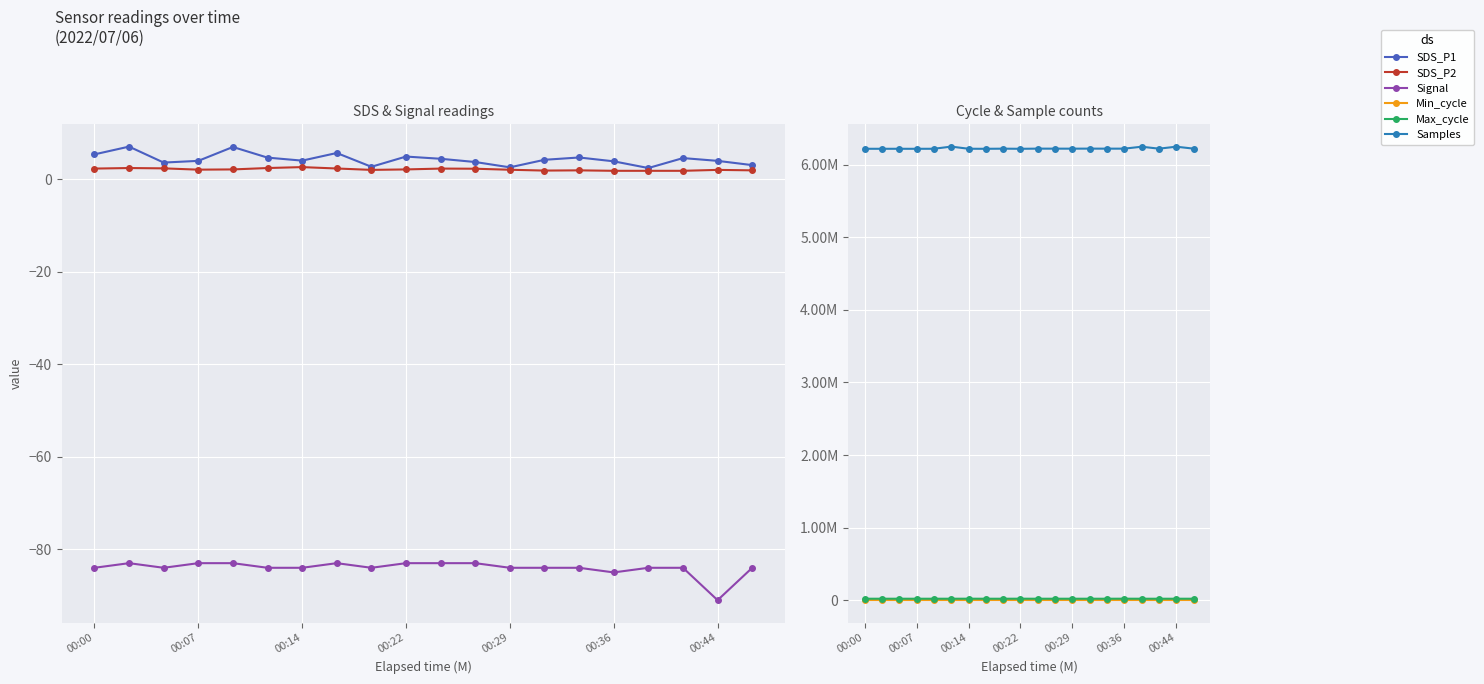

Reading left to right, what are all the values shown in this chart?

SDS_P1: 5.3	7.0	3.6	4.0	7.0	4.7	4.0	5.7	2.7	4.9	4.4	3.7	2.5	4.2	4.7	3.9	2.4	4.5	4.0	3.0
SDS_P2: 2.3	2.4	2.3	2.0	2.1	2.4	2.6	2.3	2.0	2.1	2.3	2.2	2.0	1.9	1.9	1.8	1.8	1.8	2.0	1.9
Signal: -84.0	-83.0	-84.0	-83.0	-83.0	-84.0	-84.0	-83.0	-84.0	-83.0	-83.0	-83.0	-84.0	-84.0	-84.0	-85.0	-84.0	-84.0	-91.0	-84.0
Min_cycle: 23.0	23.0	23.0	23.0	23.0	23.0	23.0	23.0	23.0	23.0	23.0	23.0	23.0	23.0	23.0	23.0	23.0	23.0	23.0	23.0
Max_cycle: 20016.0	20111.0	20083.0	20012.0	20011.0	20048.0	20434.0	20004.0	20030.0	20453.0	20058.0	20062.0	20050.0	20081.0	20011.0	20453.0	20007.0	20024.0	20000.0	20091.0
Samples: 6219945.0	6219981.0	6219948.0	6219702.0	6220237.0	6249869.0	6220463.0	6219694.0	6221544.0	6219803.0	6221965.0	6221716.0	6221522.0	6222200.0	6221627.0	6221880.0	6248353.0	6221516.0	6248743.0	6222046.0